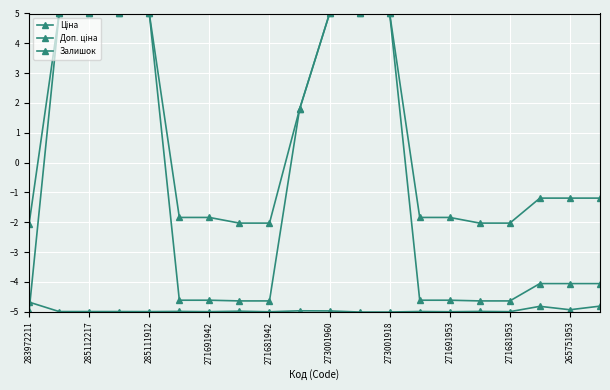

Reading left to right, what are all the values shown in this chart?

Ціна: -5.0	5.0	5.0	5.0	5.0	-4.6	-4.6	-4.6	-4.6	1.8	5.0	5.0	5.0	-4.6	-4.6	-4.6	-4.6	-4.1	-4.1	-4.1
Доп. ціна: -2.0	5.0	5.0	5.0	5.0	-1.8	-1.8	-2.0	-2.0	1.8	5.0	5.0	5.0	-1.8	-1.8	-2.0	-2.0	-1.2	-1.2	-1.2
Залишок: -4.7	-5.0	-5.0	-5.0	-5.0	-5.0	-5.0	-5.0	-5.0	-5.0	-5.0	-5.0	-5.0	-5.0	-5.0	-5.0	-5.0	-4.8	-4.9	-4.8